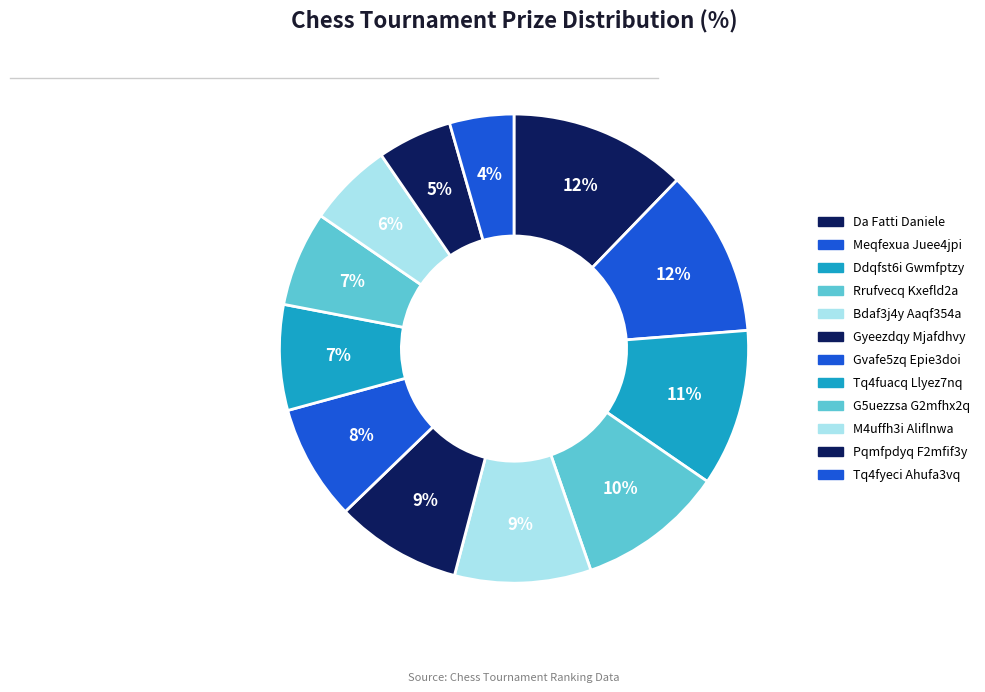

How many slices are in this pie chart?

12